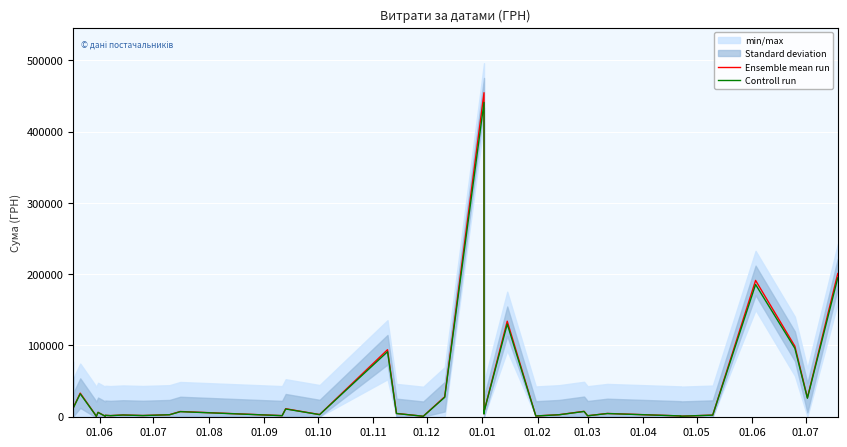

What is the sum of all Ensemble mean run values?

1404802.9